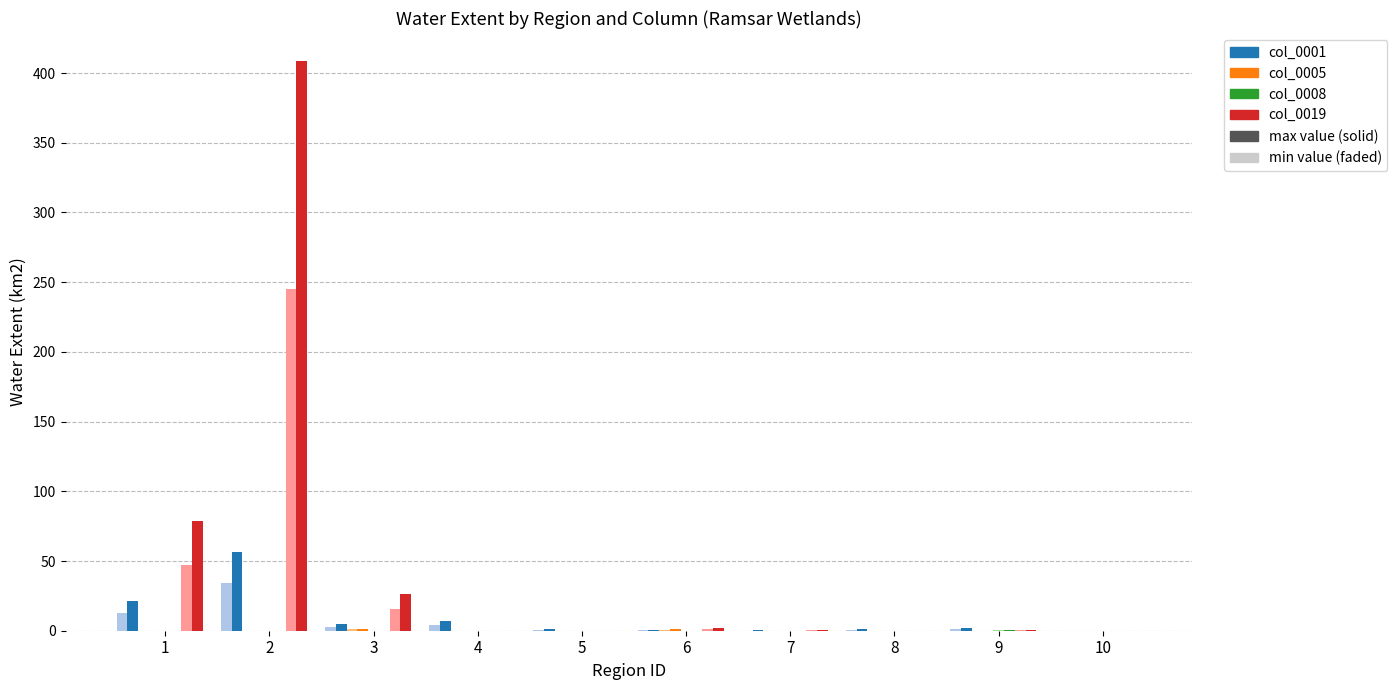

What is the total value across all series at 1?

159.3